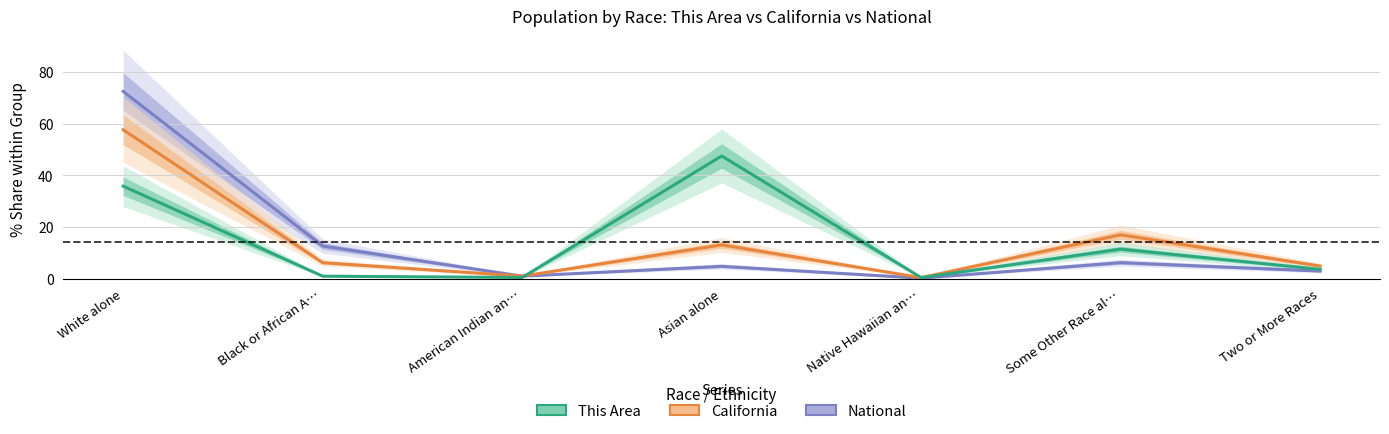

Is the value of This Area at Asian alone greater than the value of National at Two or More Races?

Yes